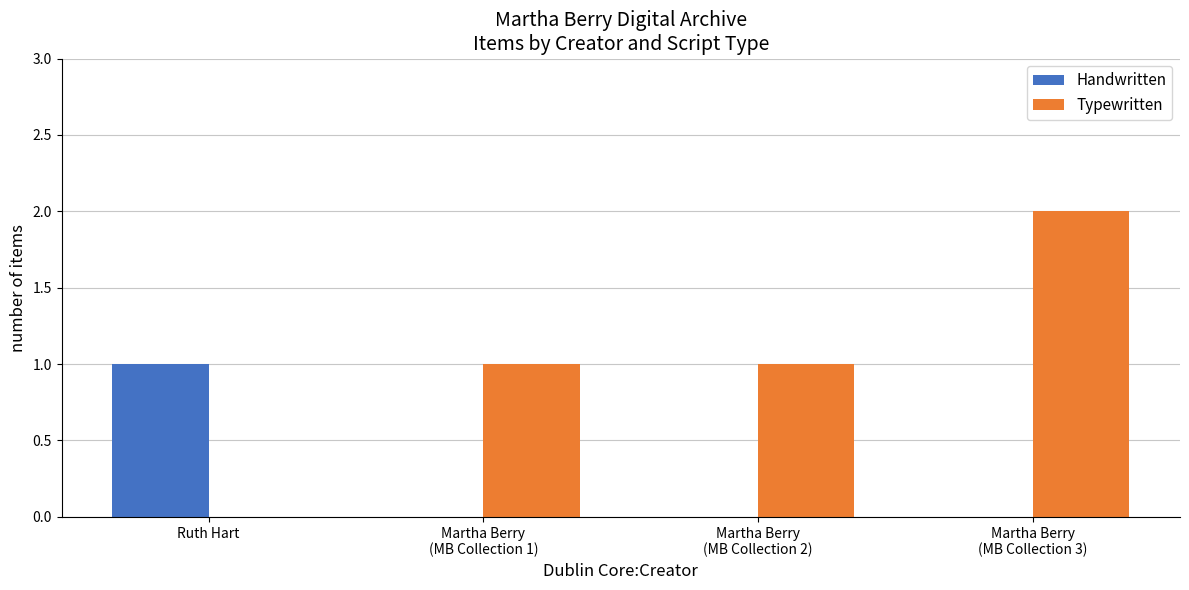

At which category is the sum across all series the highest?

Martha Berry
(MB Collection 3)